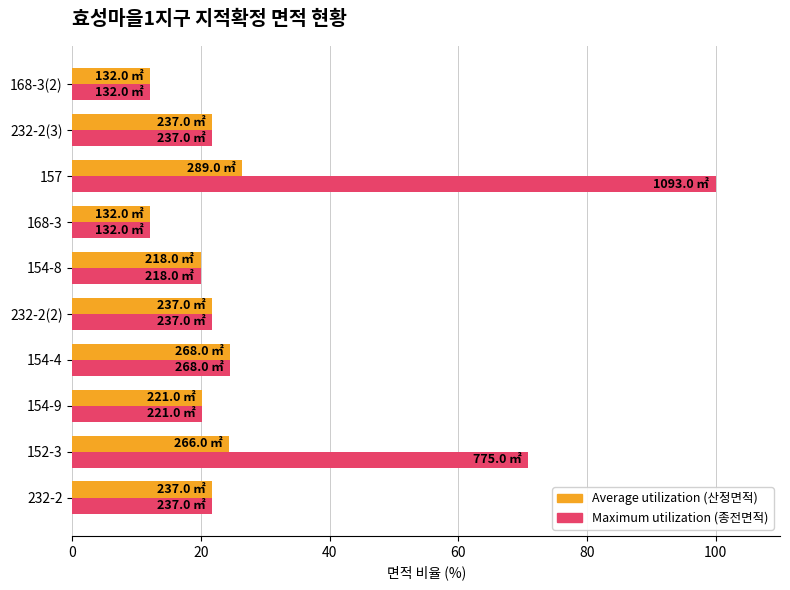

What is the average value of the Average utilization (산정면적) series?

20.5